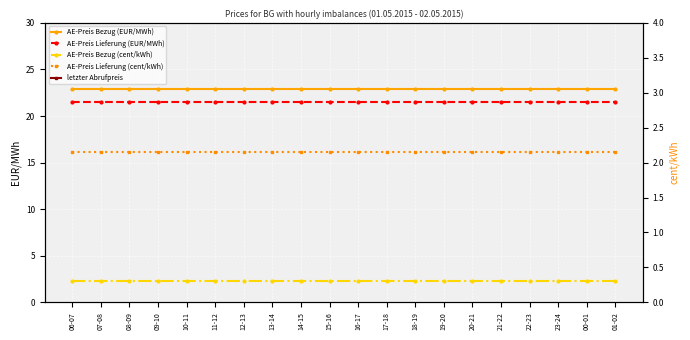

Reading left to right, list all the values displayed in this chart.

AE-Preis Bezug (EUR/MWh): 06-07=22.9	07-08=22.9	08-09=22.9	09-10=22.9	10-11=22.9	11-12=22.9	12-13=22.9	13-14=22.9	14-15=22.9	15-16=22.9	16-17=22.9	17-18=22.9	18-19=22.9	19-20=22.9	20-21=22.9	21-22=22.9	22-23=22.9	23-24=22.9	00-01=22.9	01-02=22.9
AE-Preis Lieferung (EUR/MWh): 06-07=21.6	07-08=21.6	08-09=21.6	09-10=21.6	10-11=21.6	11-12=21.6	12-13=21.6	13-14=21.6	14-15=21.6	15-16=21.6	16-17=21.6	17-18=21.6	18-19=21.6	19-20=21.6	20-21=21.6	21-22=21.6	22-23=21.6	23-24=21.6	00-01=21.6	01-02=21.6
AE-Preis Bezug (cent/kWh): 06-07=2.3	07-08=2.3	08-09=2.3	09-10=2.3	10-11=2.3	11-12=2.3	12-13=2.3	13-14=2.3	14-15=2.3	15-16=2.3	16-17=2.3	17-18=2.3	18-19=2.3	19-20=2.3	20-21=2.3	21-22=2.3	22-23=2.3	23-24=2.3	00-01=2.3	01-02=2.3
AE-Preis Lieferung (cent/kWh): 06-07=2.2	07-08=2.2	08-09=2.2	09-10=2.2	10-11=2.2	11-12=2.2	12-13=2.2	13-14=2.2	14-15=2.2	15-16=2.2	16-17=2.2	17-18=2.2	18-19=2.2	19-20=2.2	20-21=2.2	21-22=2.2	22-23=2.2	23-24=2.2	00-01=2.2	01-02=2.2
letzter Abrufpreis: 06-07=22.2	07-08=22.2	08-09=22.2	09-10=22.2	10-11=22.2	11-12=22.2	12-13=22.2	13-14=22.2	14-15=22.2	15-16=22.2	16-17=22.2	17-18=22.2	18-19=22.2	19-20=22.2	20-21=22.2	21-22=22.2	22-23=22.2	23-24=22.2	00-01=22.2	01-02=22.2